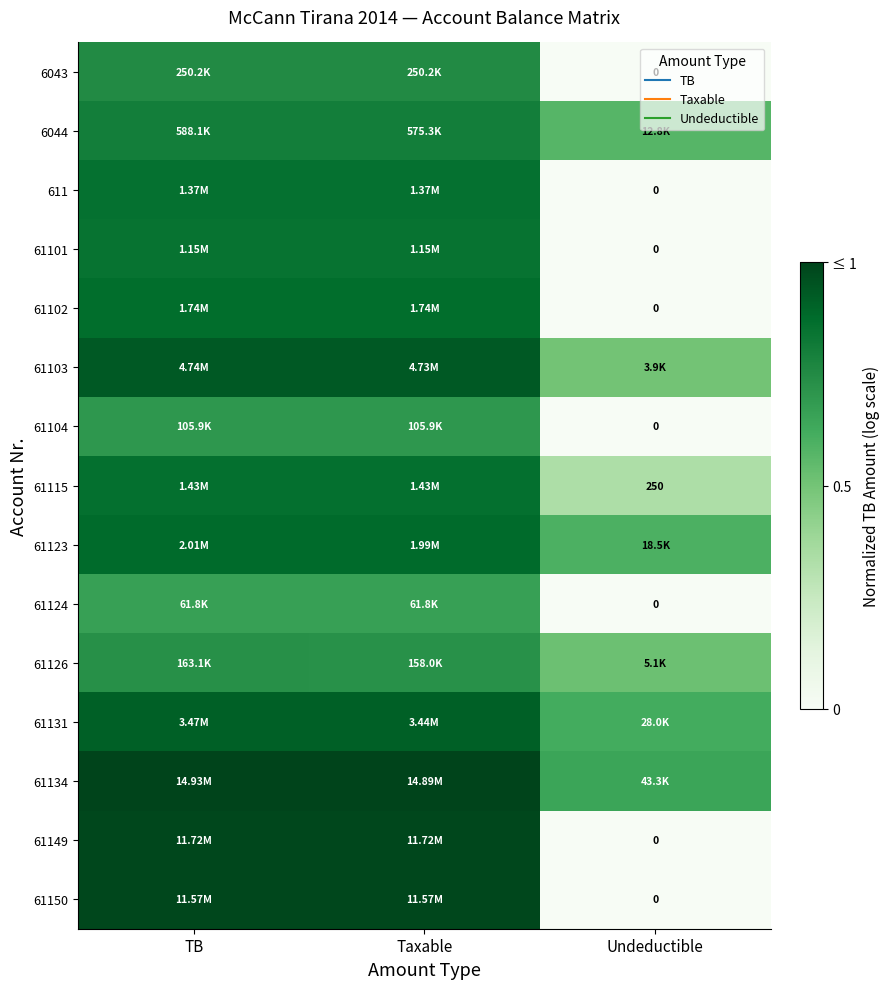

Which has a higher value, Undeductible or TB?

TB